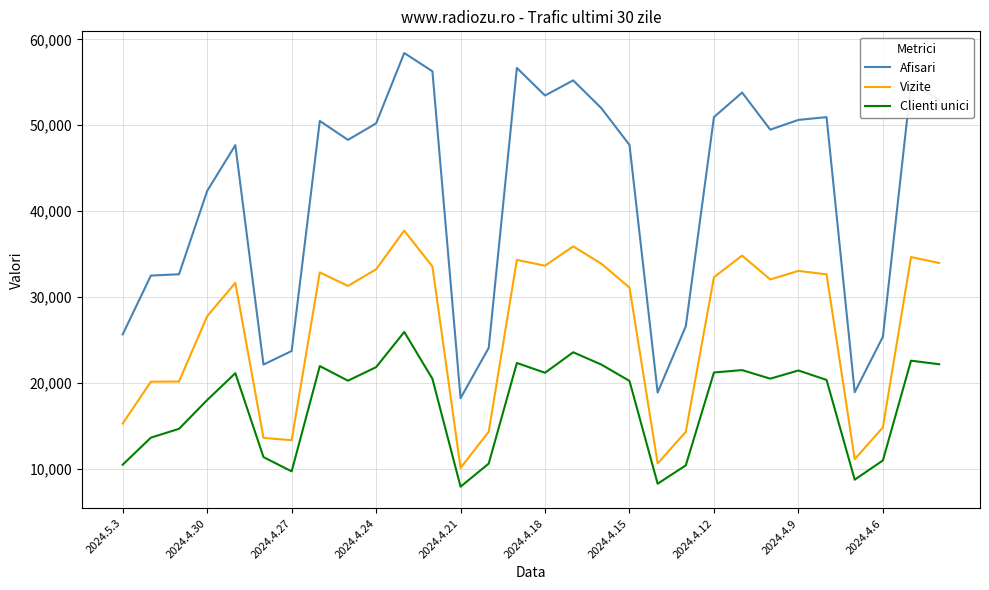

True or false: Afisari and Vizite intersect in this chart.

False